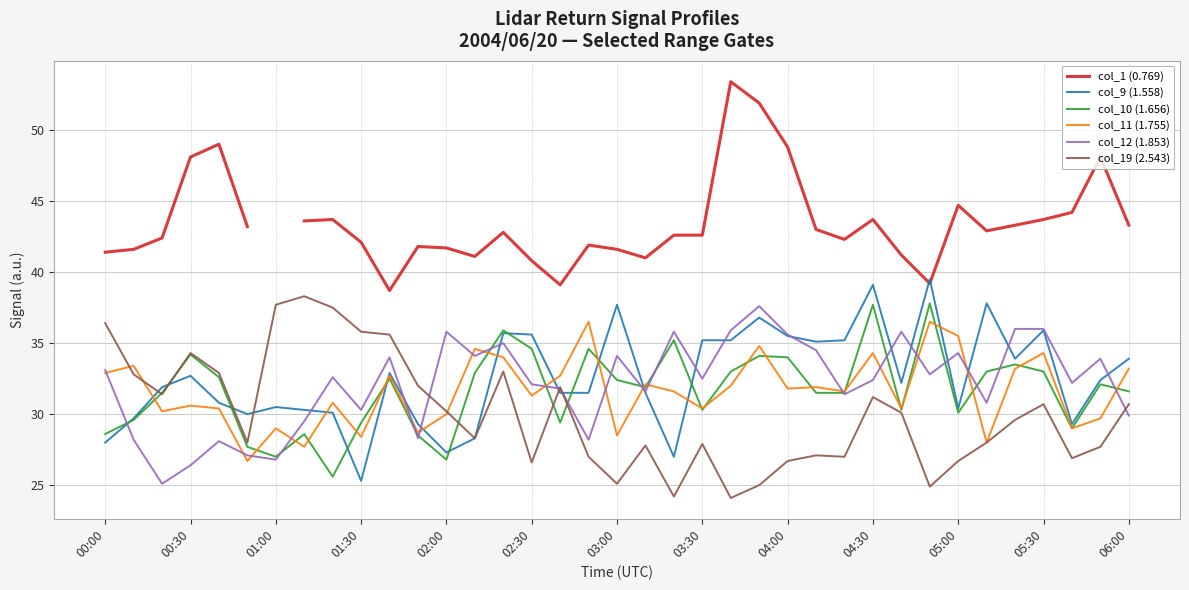

Which series ends up on top after the final intersection of col_1 (0.769) and col_9 (1.558)?

col_1 (0.769)